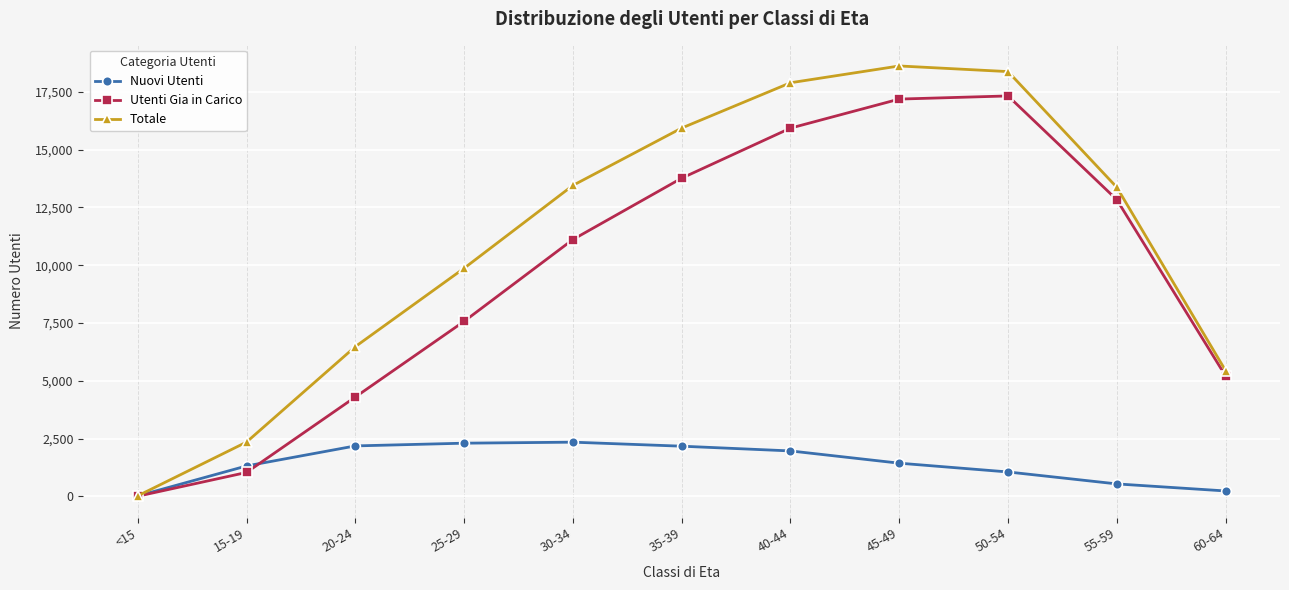

In Utenti Gia in Carico, how many points are higher than both neighbors (excluding endpoints)?

1